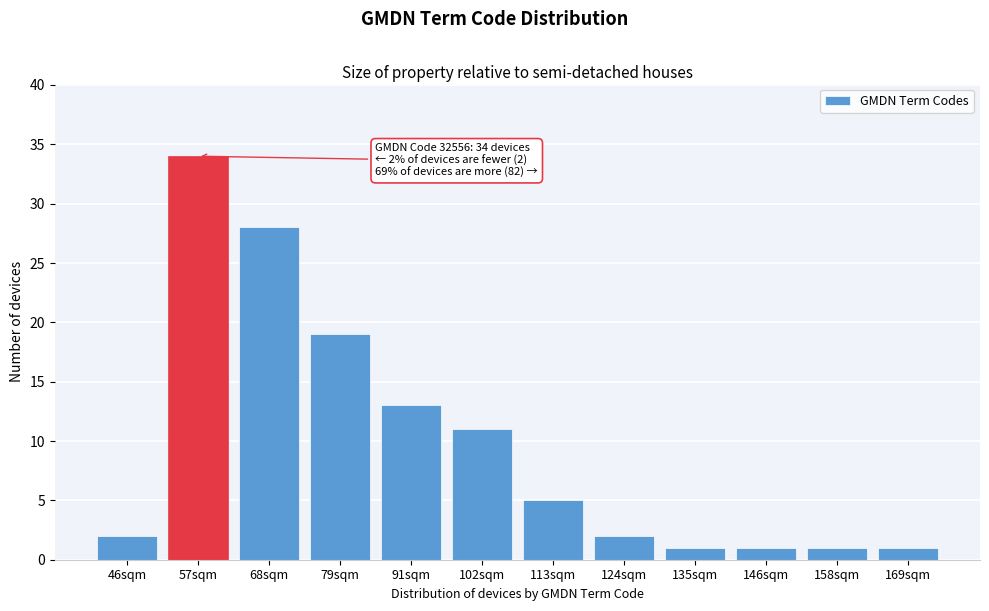

Reading right to left, extract all data points from this chart.

1	1	1	1	2	5	11	13	19	28	34	2